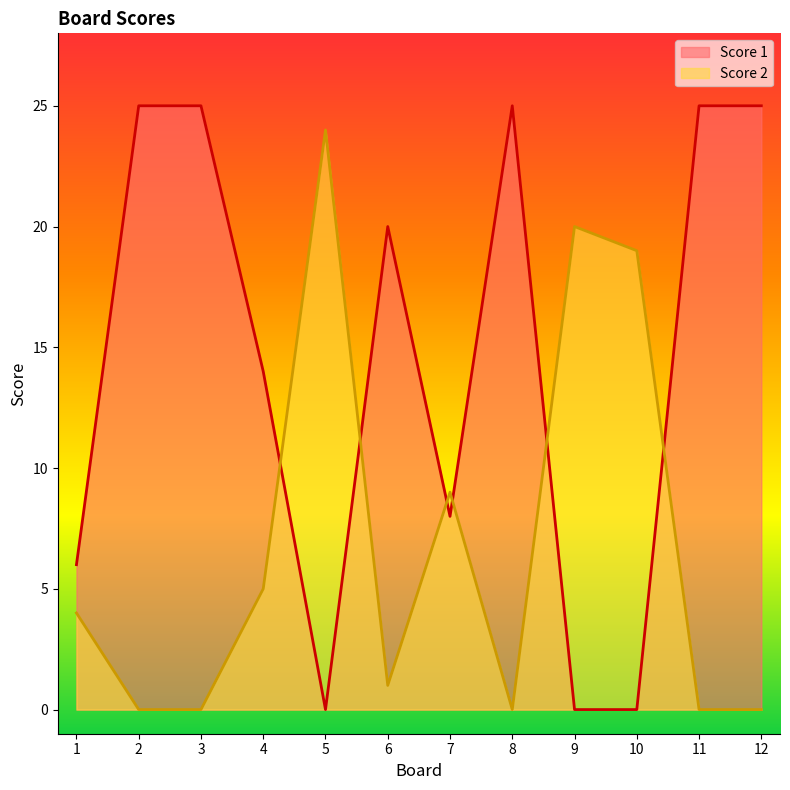

True or false: Score 2 and Score 1 cross at least once.

True